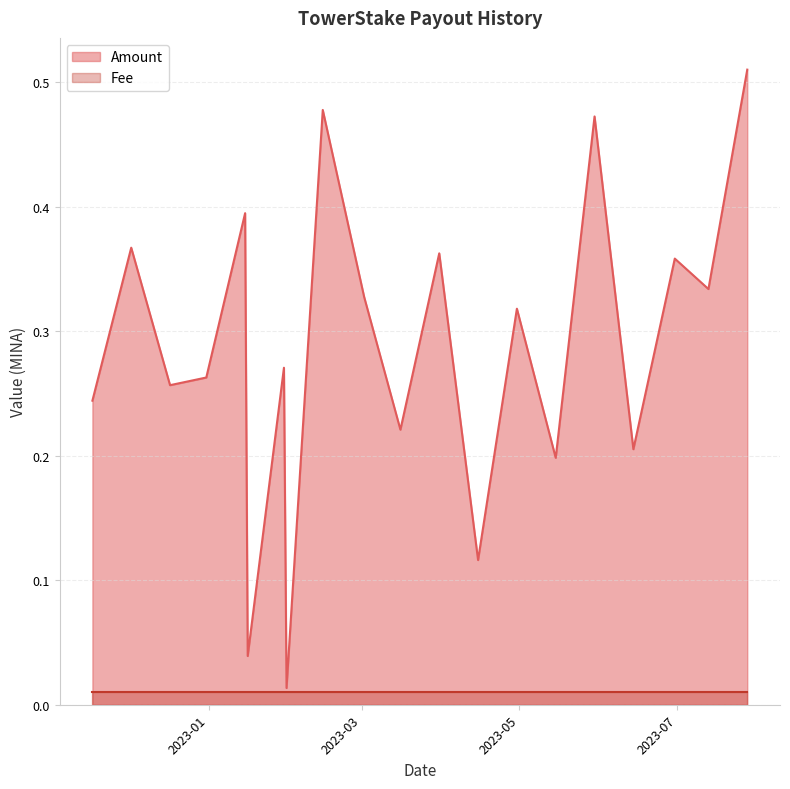

What is the change in value from 2022-11-17 to 2023-06-30?

+0.1